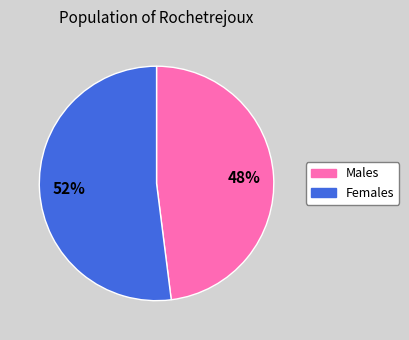

Is there a majority slice in this chart?

Yes